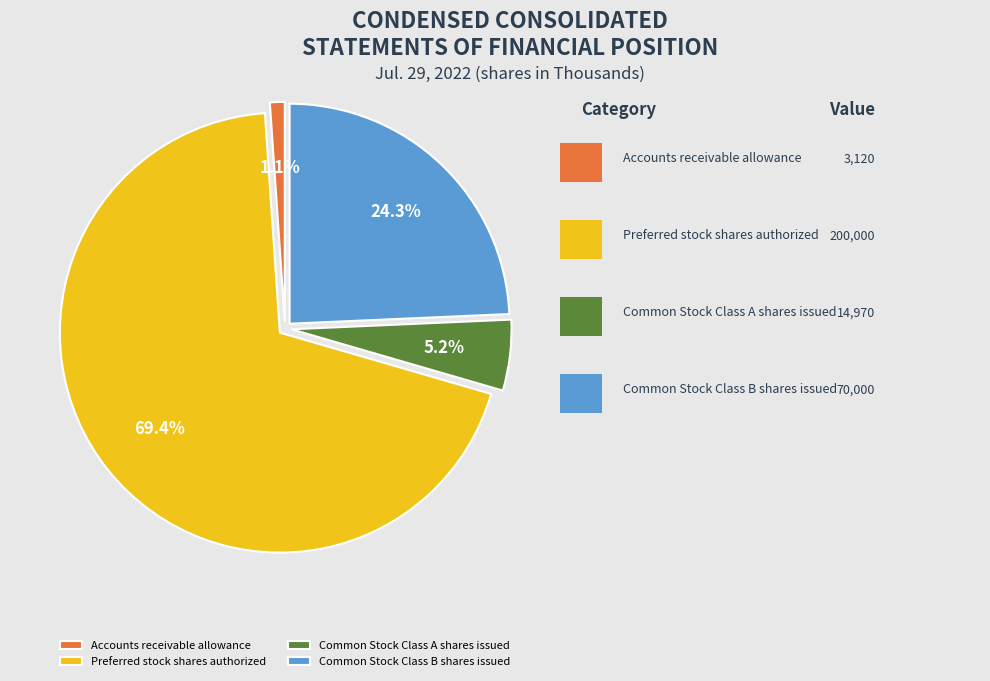

How many segments does this pie chart have?

4